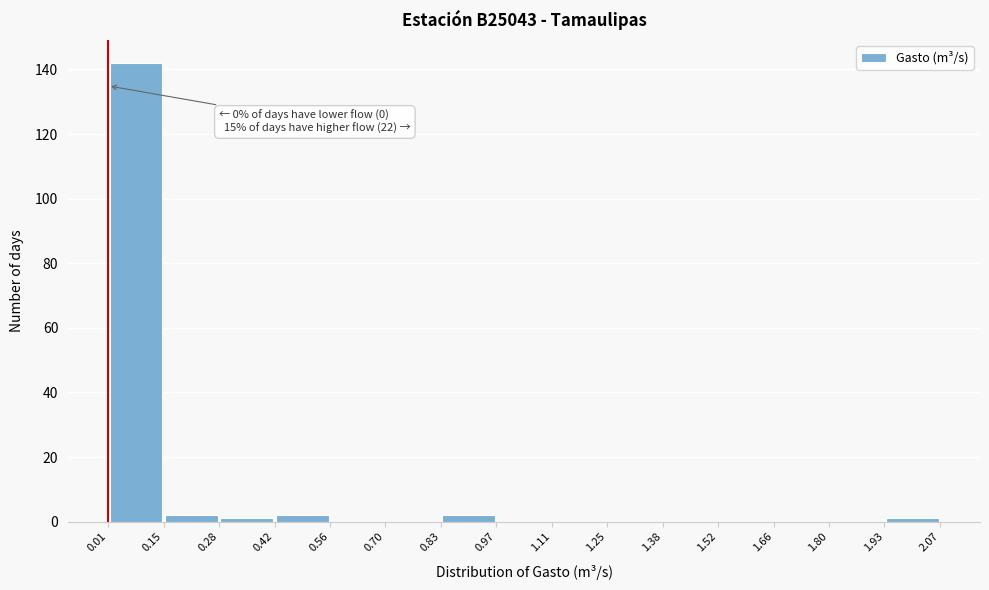

Which range on the x-axis has the tallest bar?

0.01 to 0.15